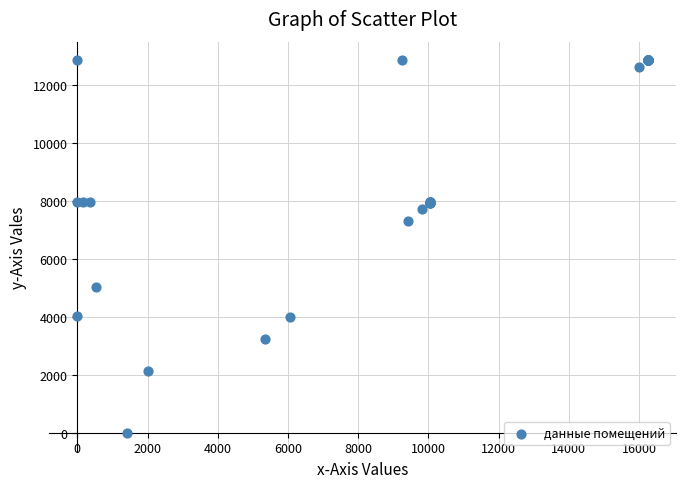

What Y value in the scatter plot is closest to 6420?

7311.1